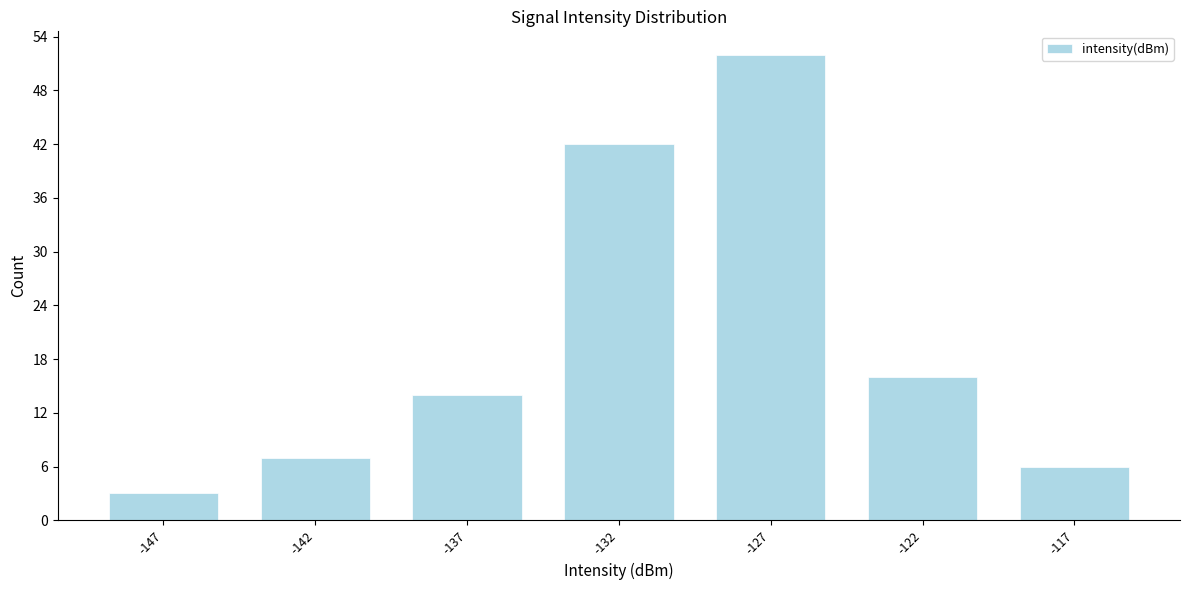

Reading left to right, list all the values displayed in this chart.

-147=3	-142=7	-137=14	-132=42	-127=52	-122=16	-117=6